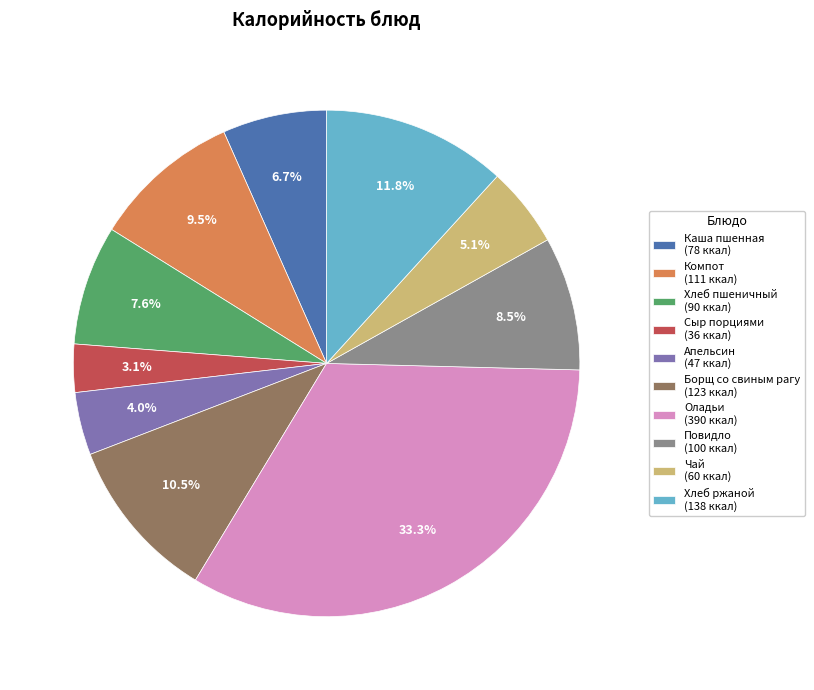

Which has a higher value, Каша пшенная (78 ккал) or Борщ со свиным рагу (123 ккал)?

Борщ со свиным рагу (123 ккал)